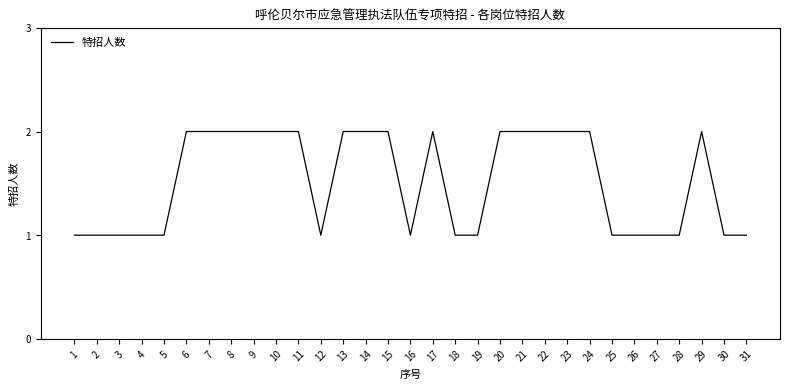

Which has a higher value, 5 or 17?

17